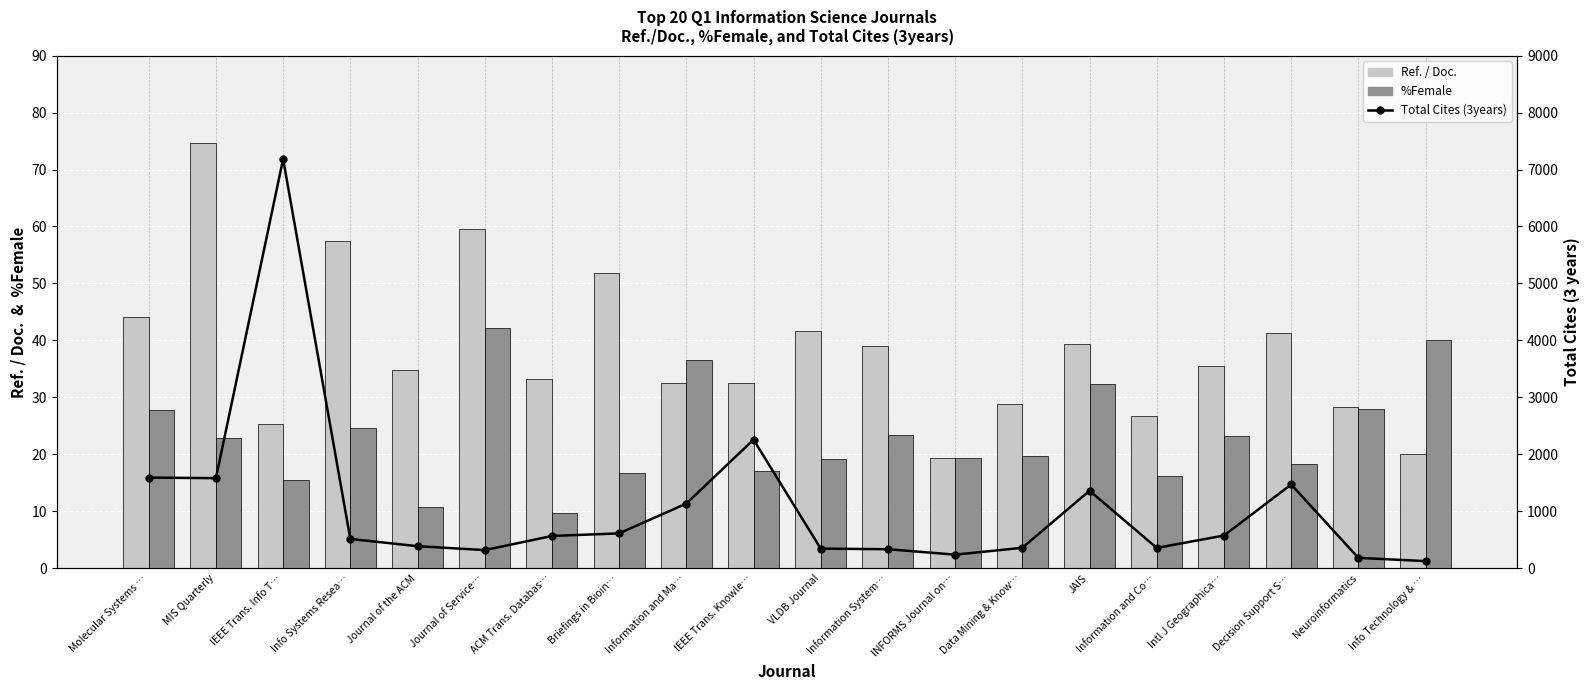

Which category has the highest value in the Ref. / Doc. series?

MIS Quarterly